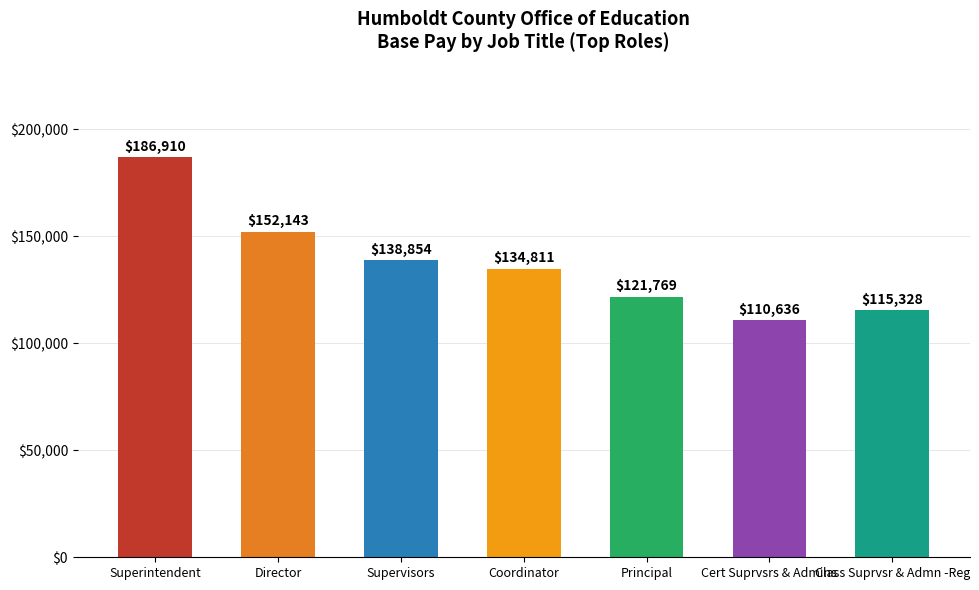

What is the ratio of the value at Director to the value at Superintendent?

0.8